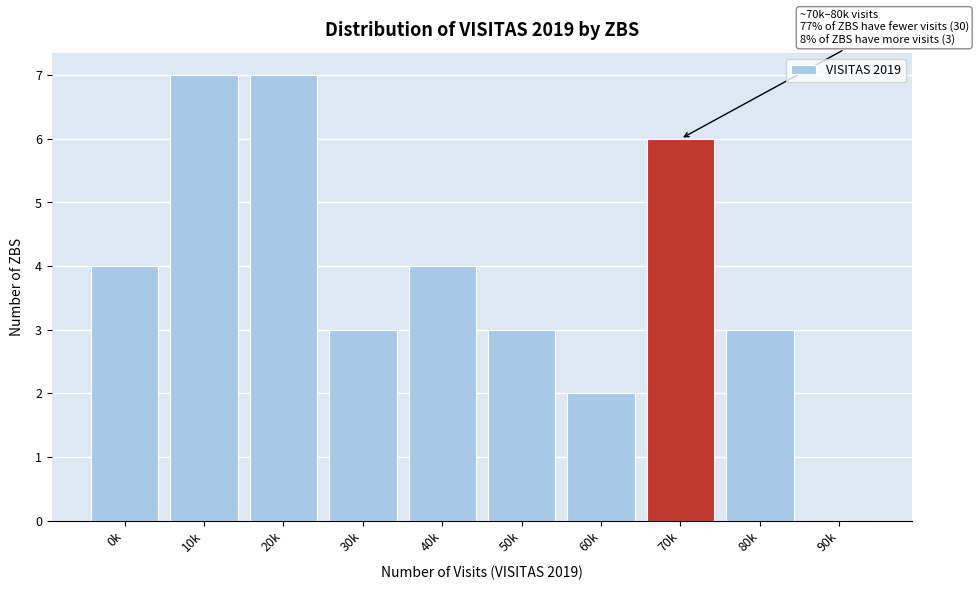

Reading left to right, transcribe all the data shown in this chart.

0k=4	10k=7	20k=7	30k=3	40k=4	50k=3	60k=2	70k=6	80k=3	90k=0